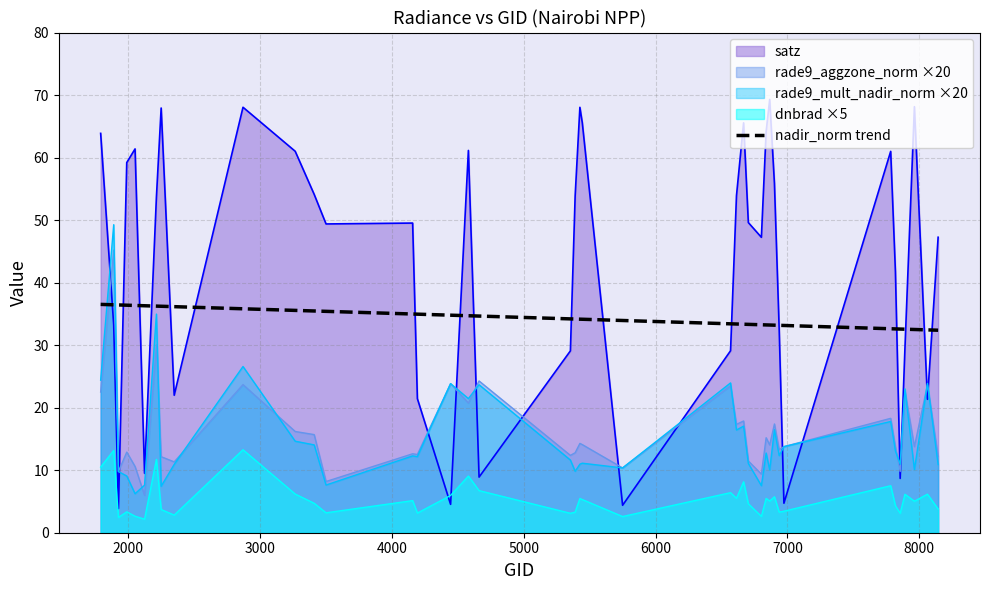

List the series in order of their peak value, lowest first.

dnbrad ×5, nadir_norm trend, rade9_aggzone_norm ×20, rade9_mult_nadir_norm ×20, satz